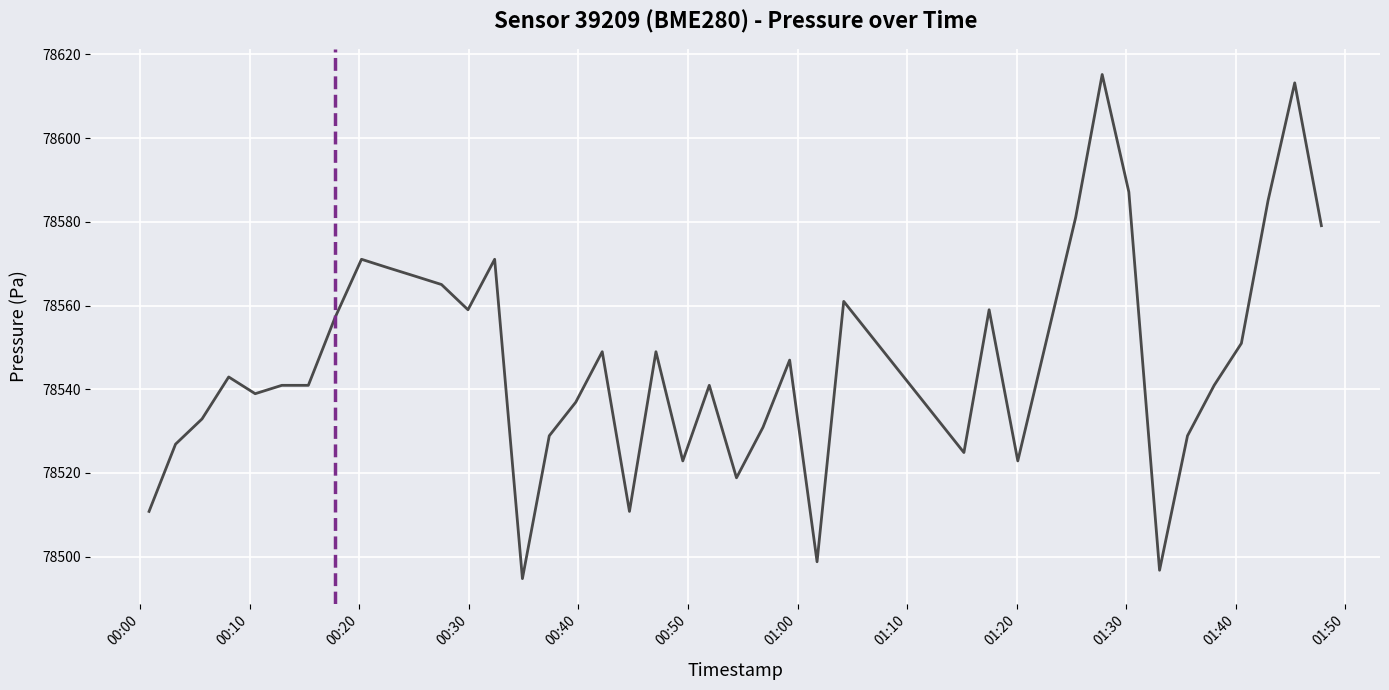

What is the minimum value shown in the chart?

78494.8